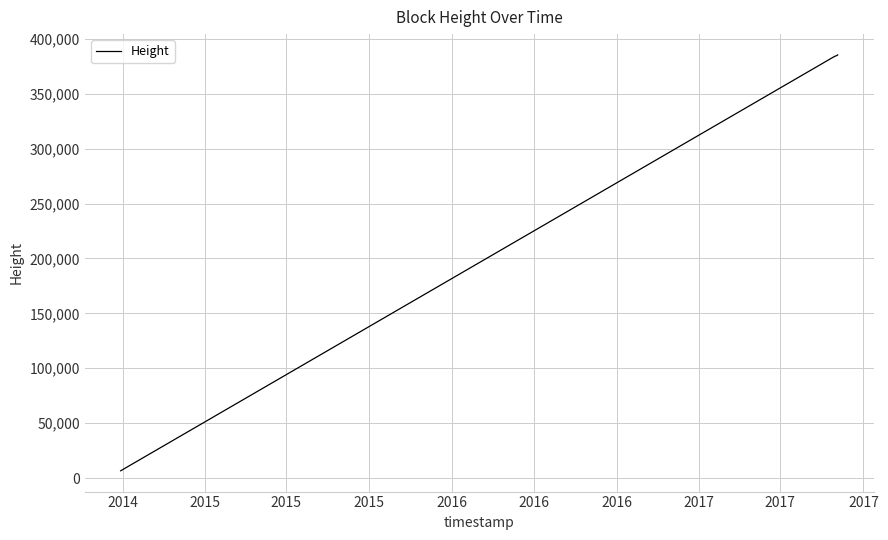

What is the difference between the second highest and minimum values?

378366.0